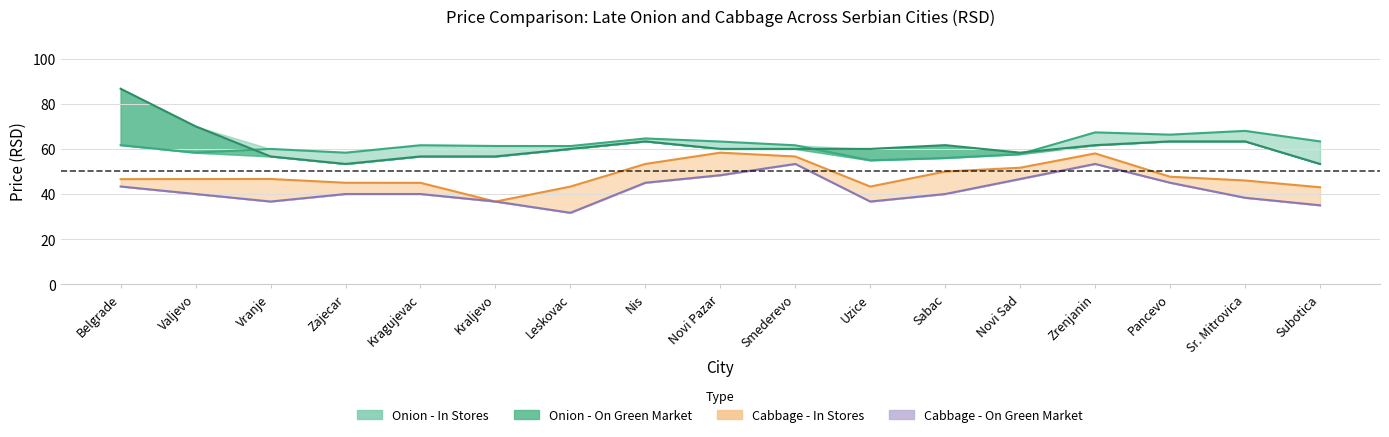

Is it true that Onion - In Stores equals 60.0 at Belgrade?

True